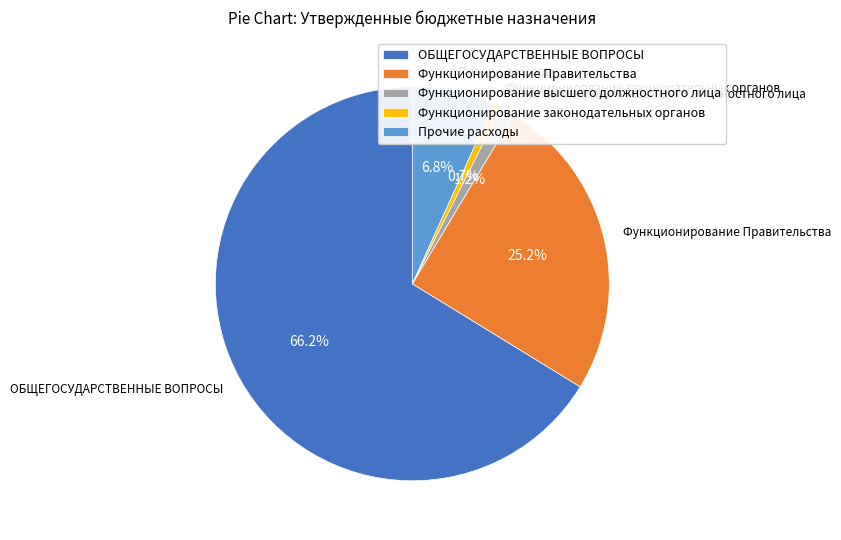

Combined, do ОБЩЕГОСУДАРСТВЕННЫЕ ВОПРОСЫ and Функционирование законодательных органов account for over 50%?

Yes